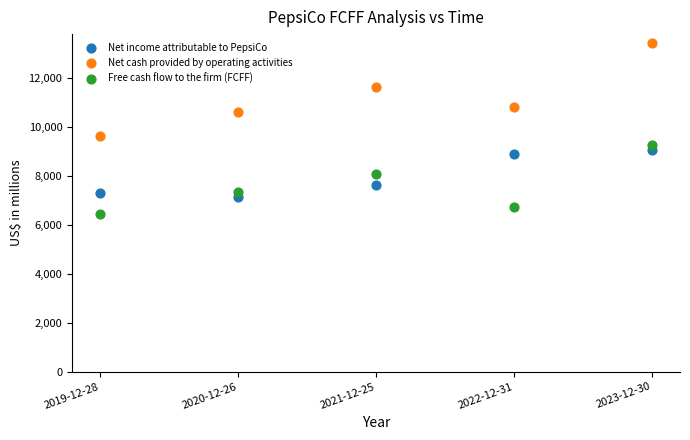

Which series reaches the minimum Y coordinate?

Free cash flow to the firm (FCFF)